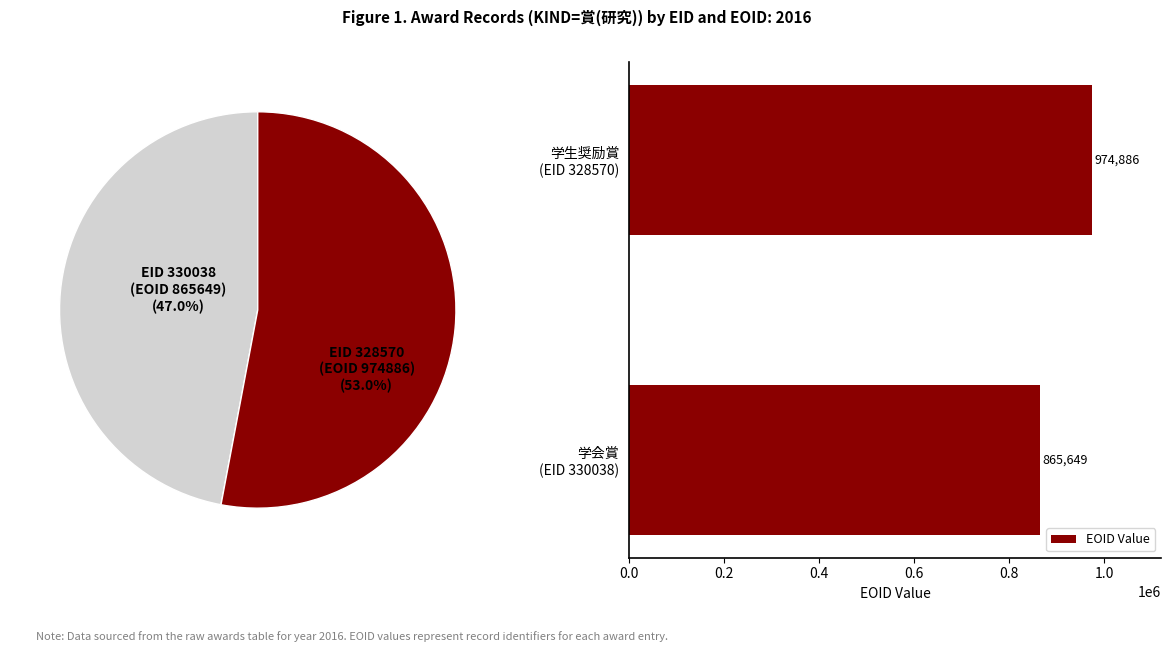

How many slices are in this pie chart?

2